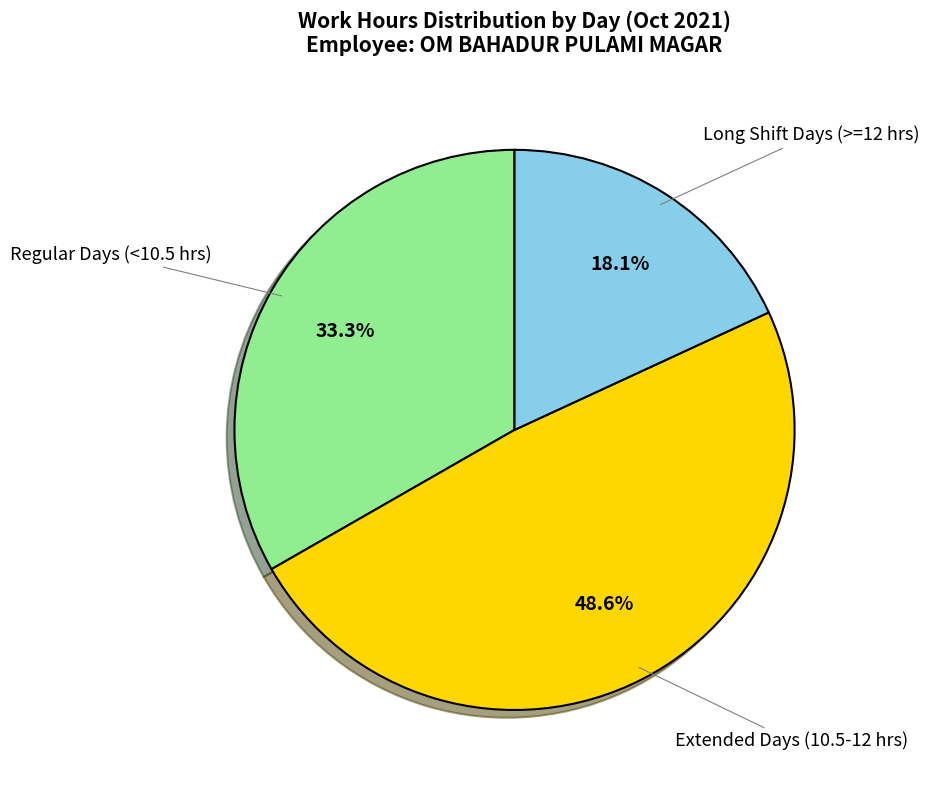

Does any single category account for the majority?

No